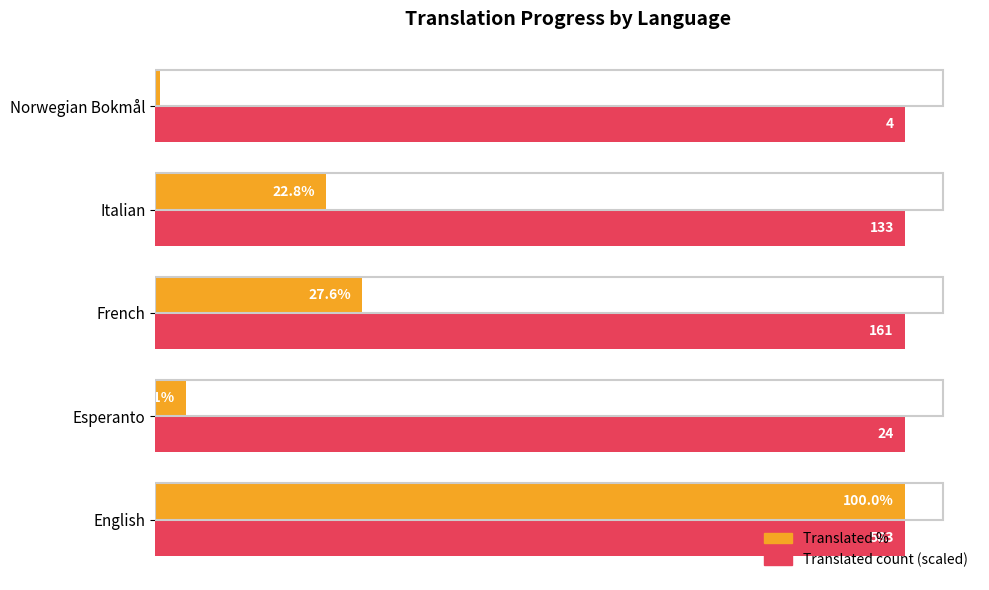

At which category is the sum across all series the highest?

English